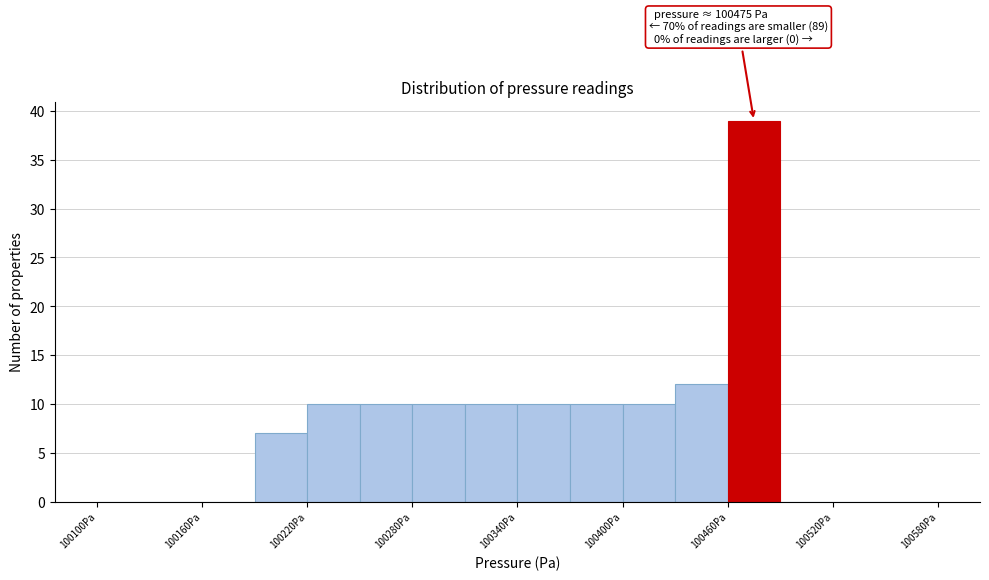

Read against the x-axis, roughly where is the centre of the tallest bar?

100480